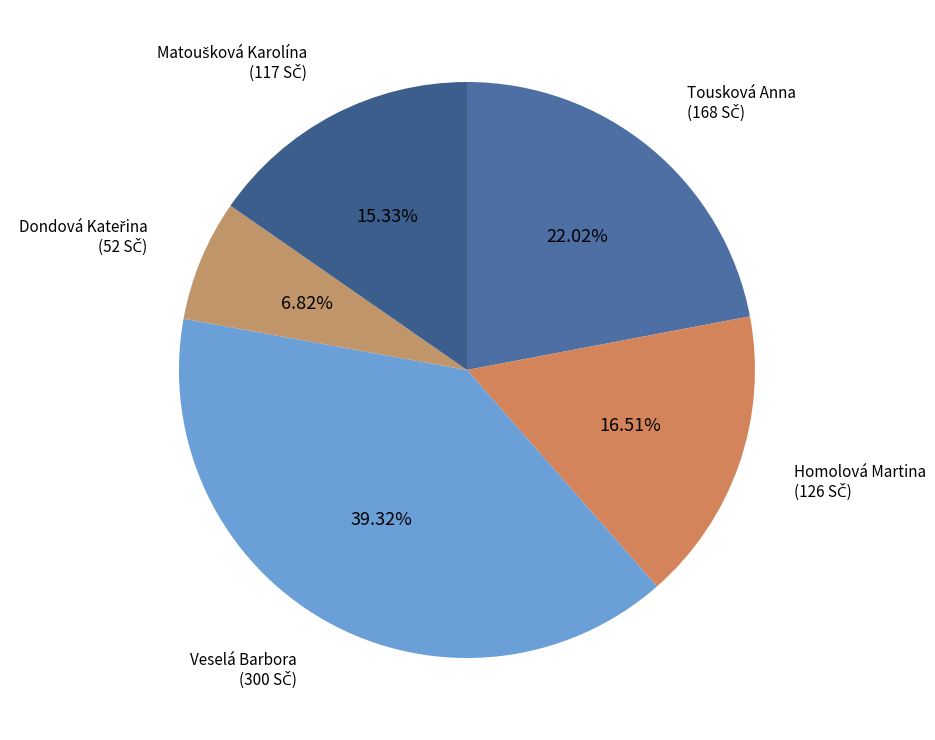

Which category has the biggest portion of the pie?

Veselá Barbora